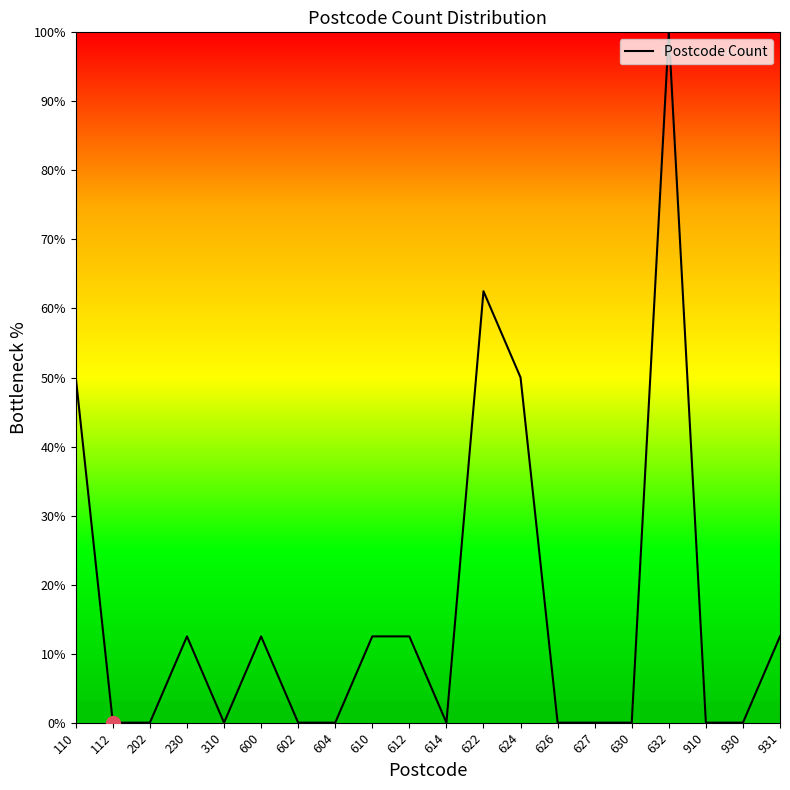

Is this an area chart (filled region under the line)?

No